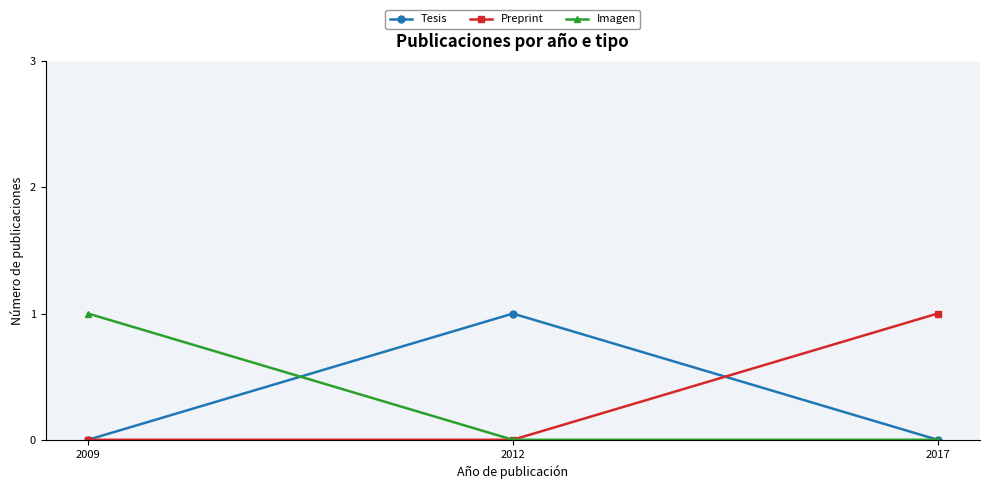

Is this an area chart (filled region under the line)?

No